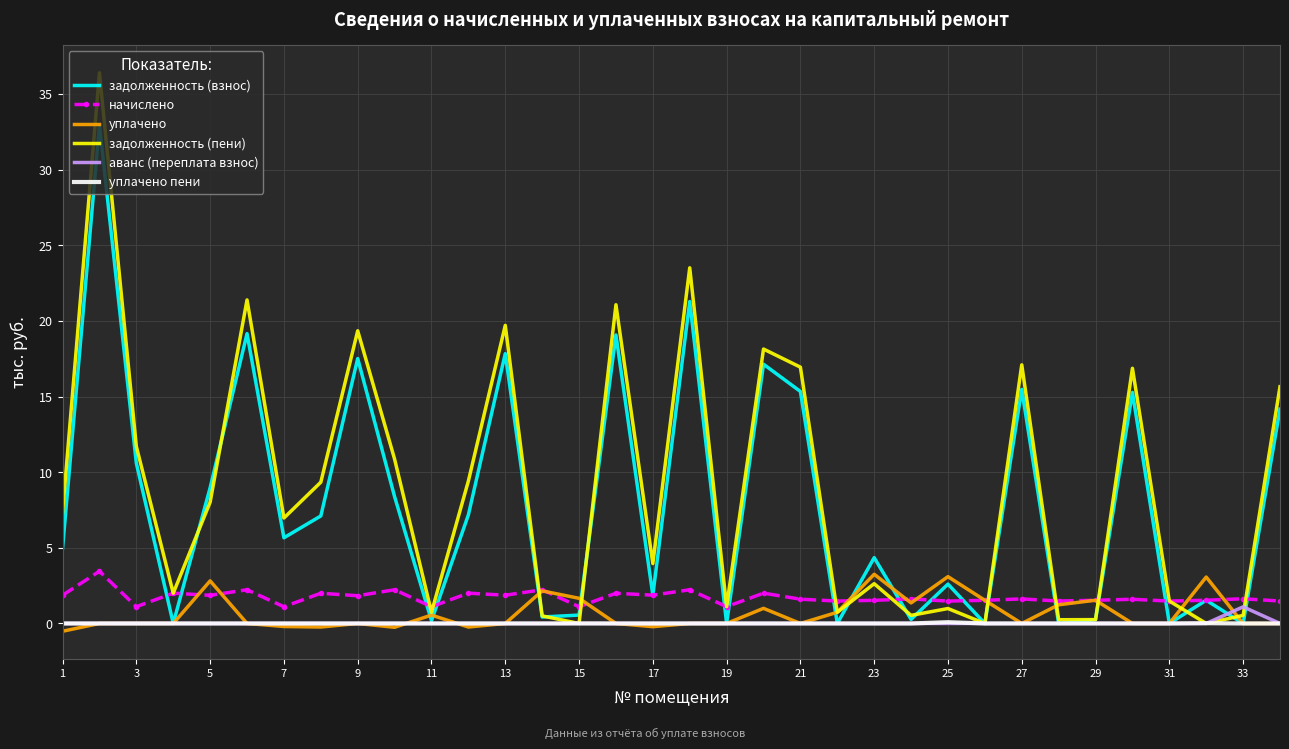

Which series has the largest range (max minus min)?

задолженность (пени)